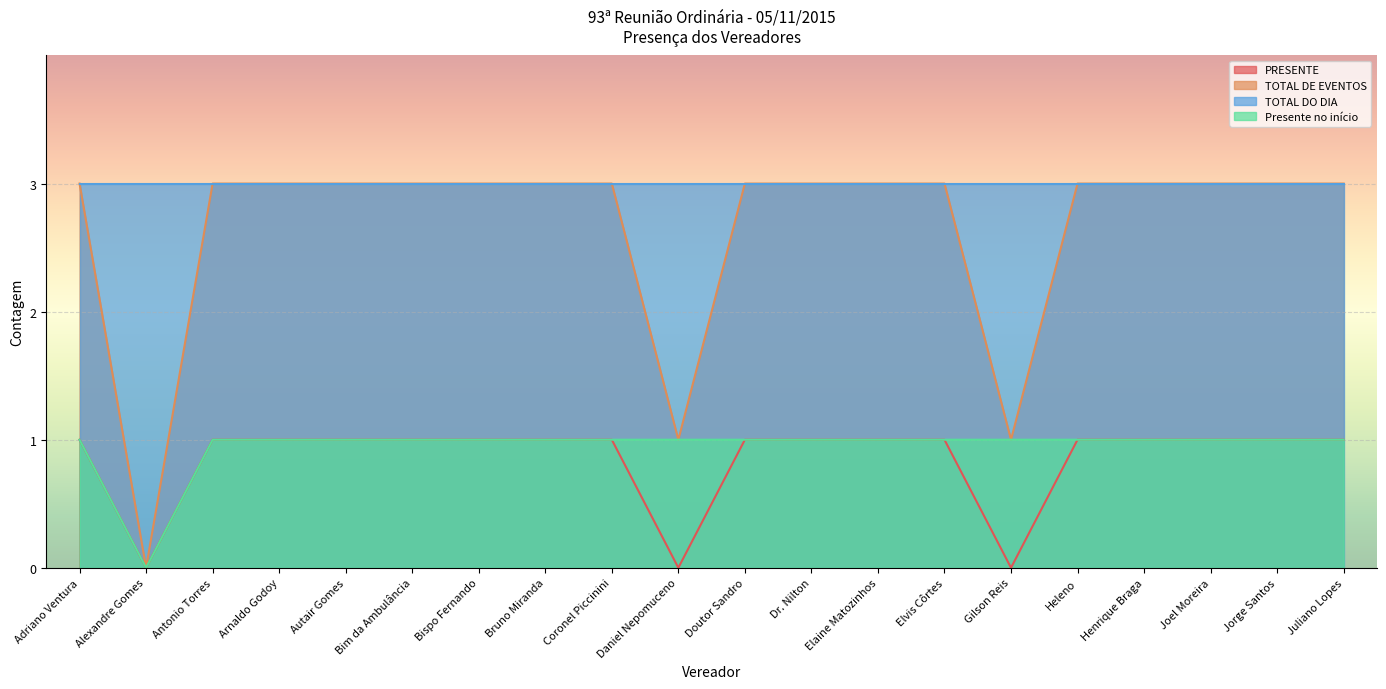

What position from the left is Bruno Miranda?

8